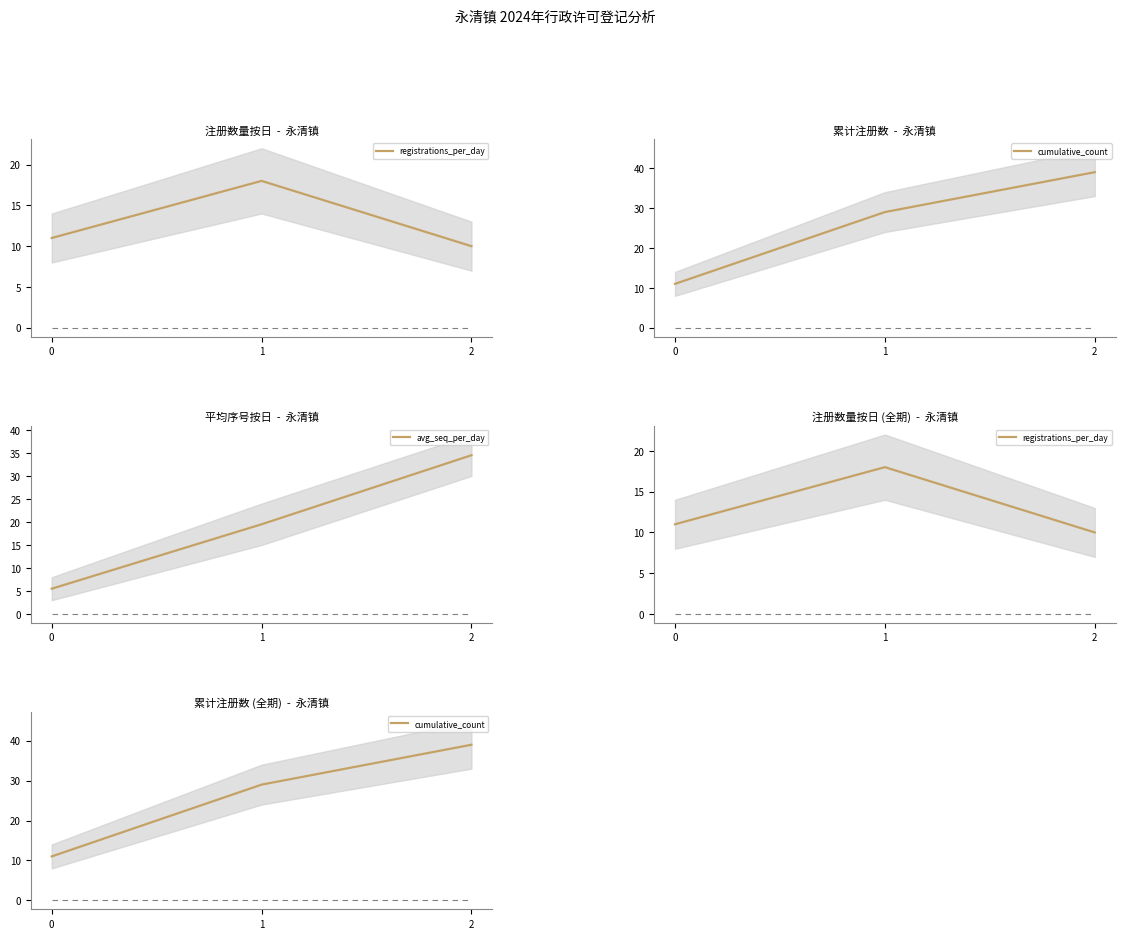

Rank the series by their maximum value, from highest to lowest.

cumulative_count, avg_seq_per_day, registrations_per_day